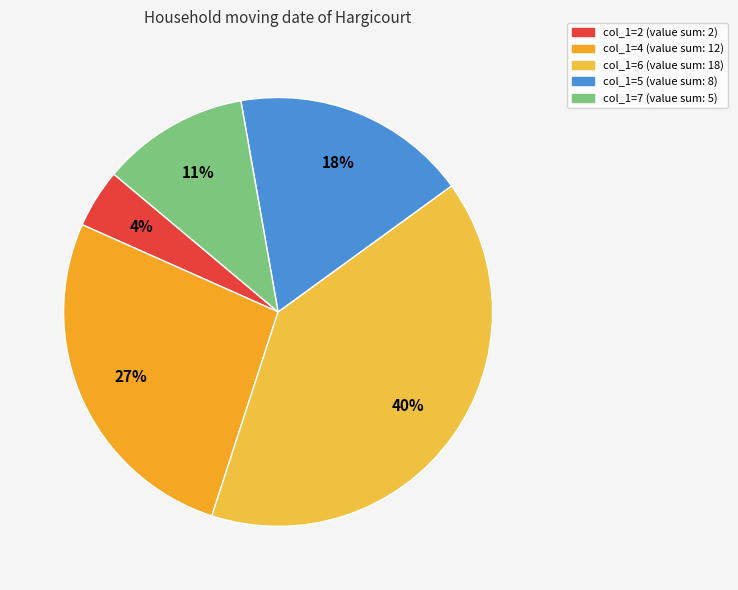

Is there a majority slice in this chart?

No